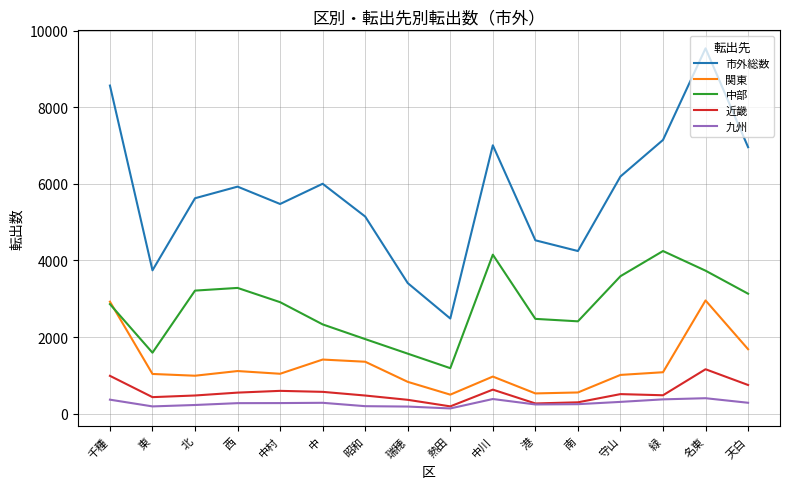

True or false: 中部 and 市外総数 intersect in this chart.

False